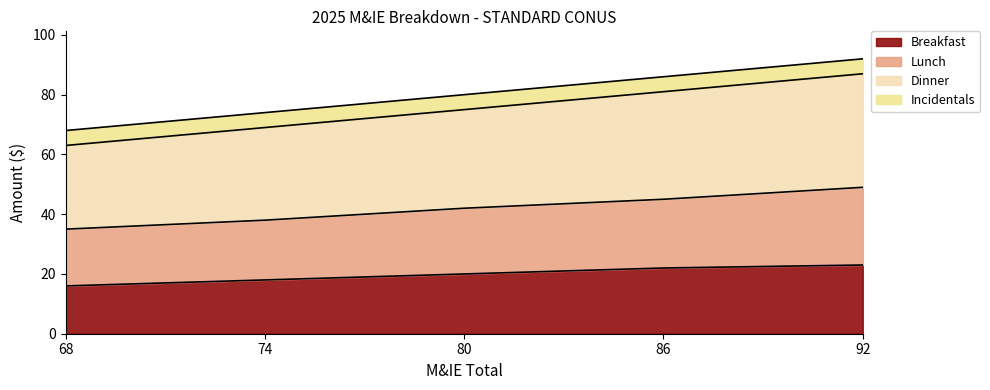

Where is Dinner nearest to the value 75?

80